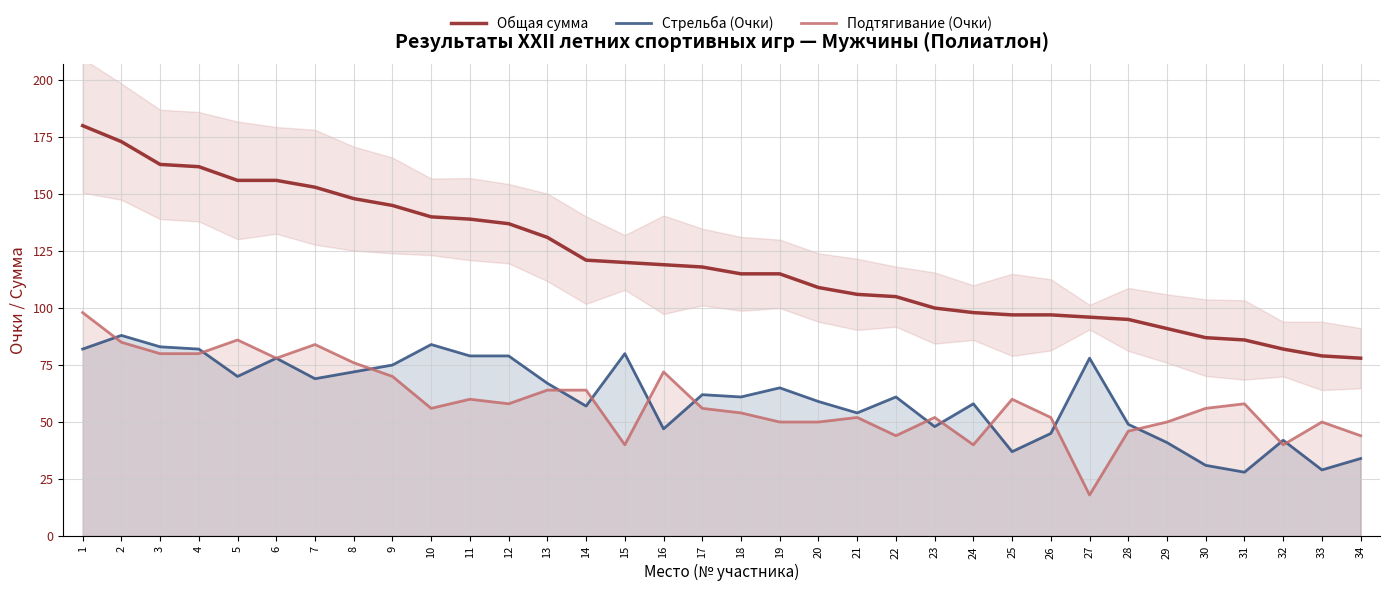

What is the value of the Подтягивание (Очки) point at the 29th from the left?

50